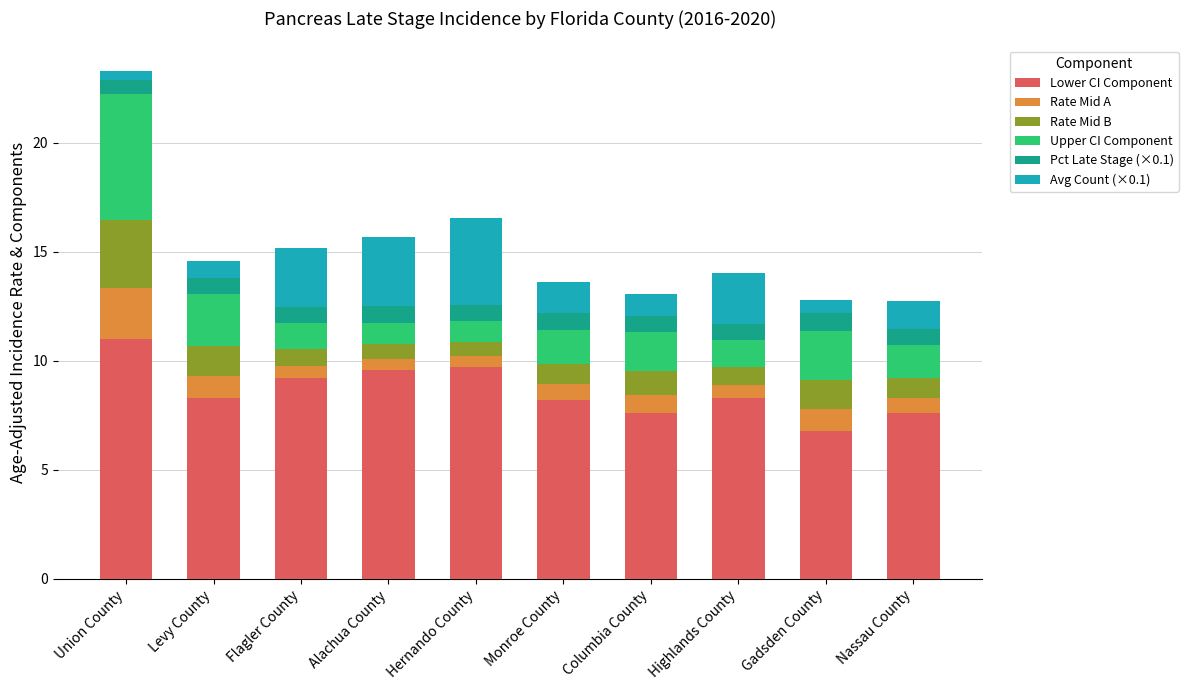

What is the total value across all series at Levy County?

14.6